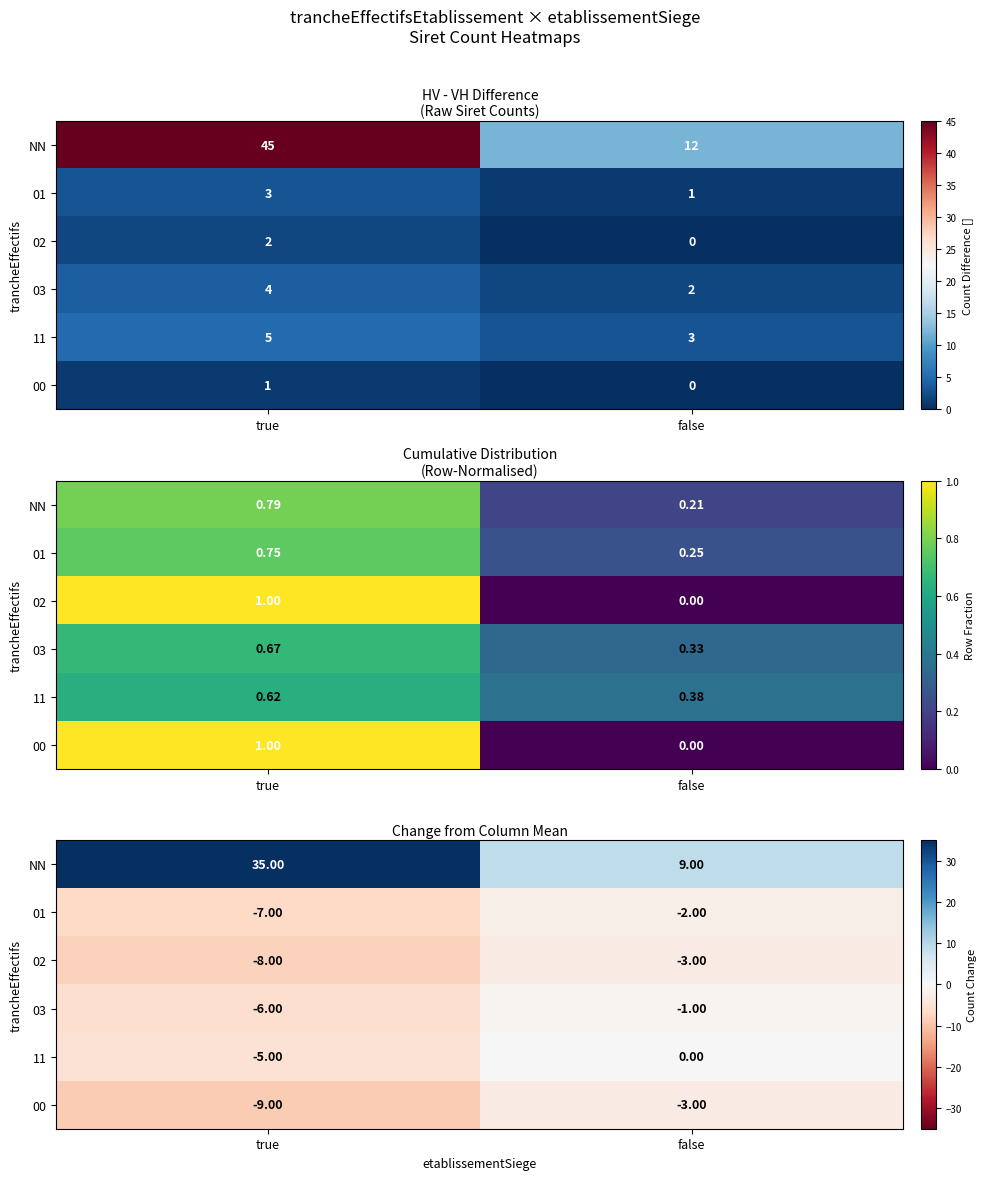

What is the difference between the maximum and minimum values in the 02 series?

5